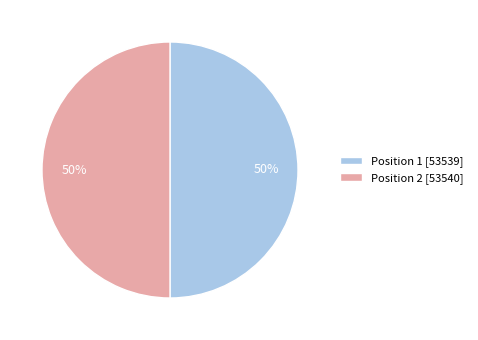

Combined, do Position 1 [53539] and Position 2 [53540] account for over 50%?

Yes